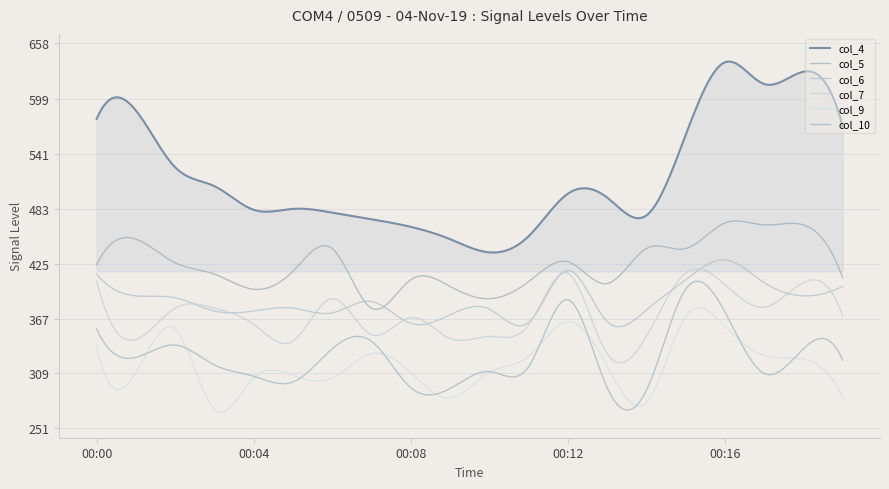

Which series has the largest range (max minus min)?

col_4